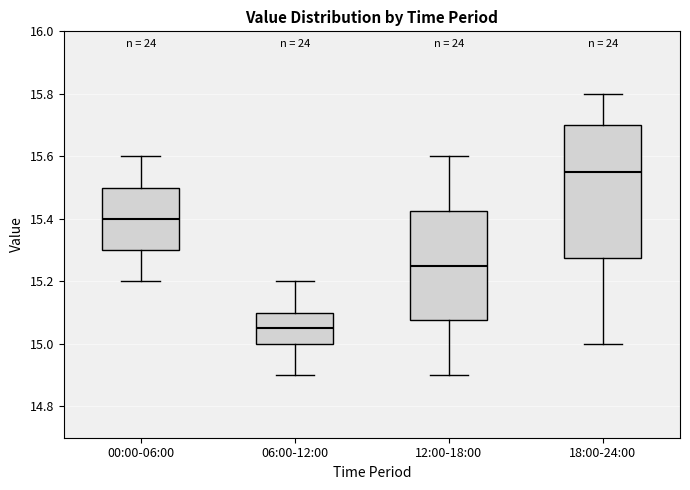

Comparing the boxes themselves (not the whiskers), which one is the tallest?

18:00-24:00